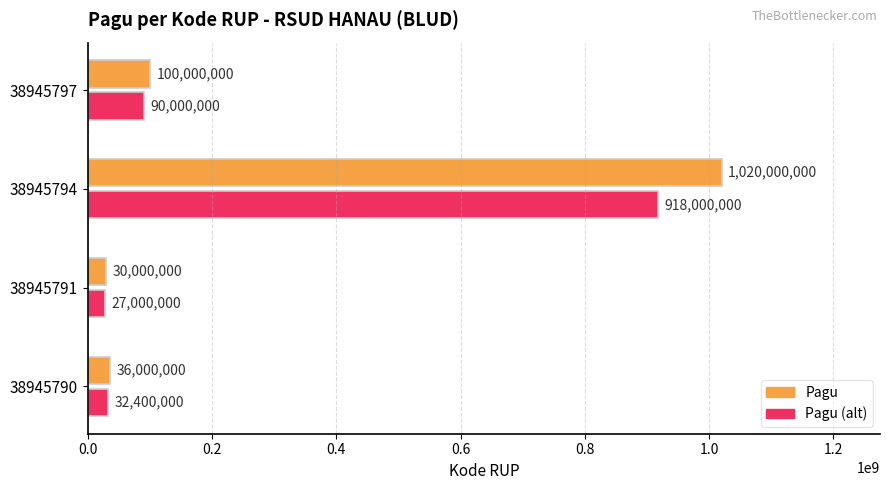

At which category does the chart reach its peak across all series?

38945794